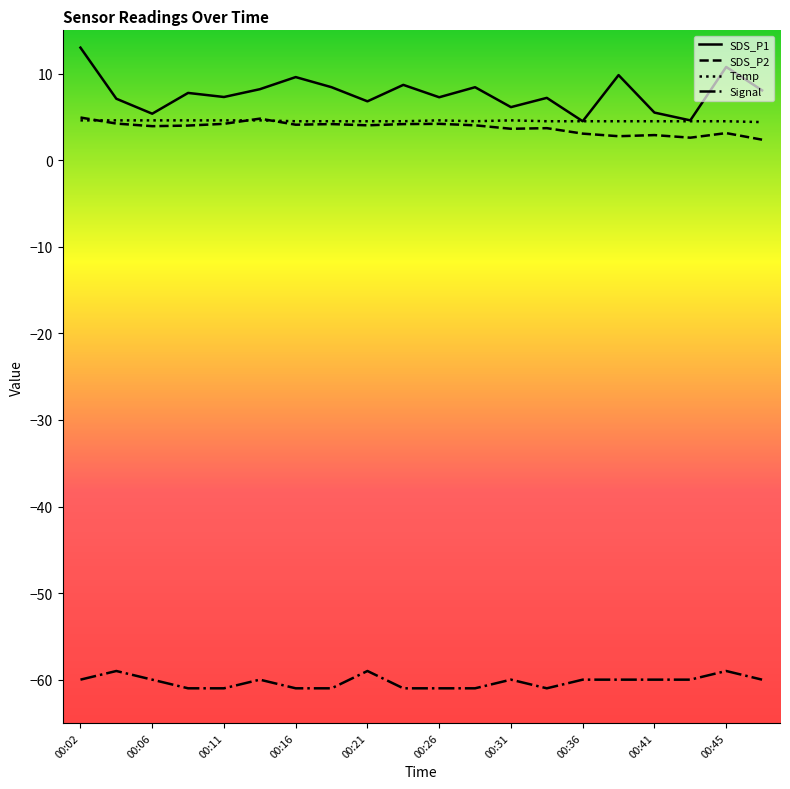

Which series has the widest spread of values?

SDS_P1